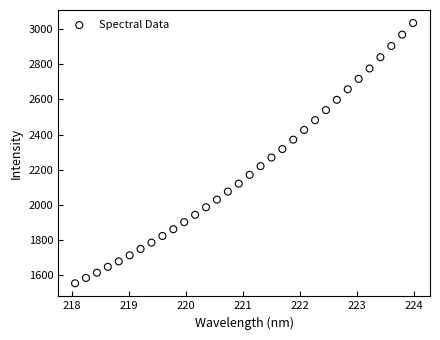

What is the range of Y values (max minus min)?

1481.8